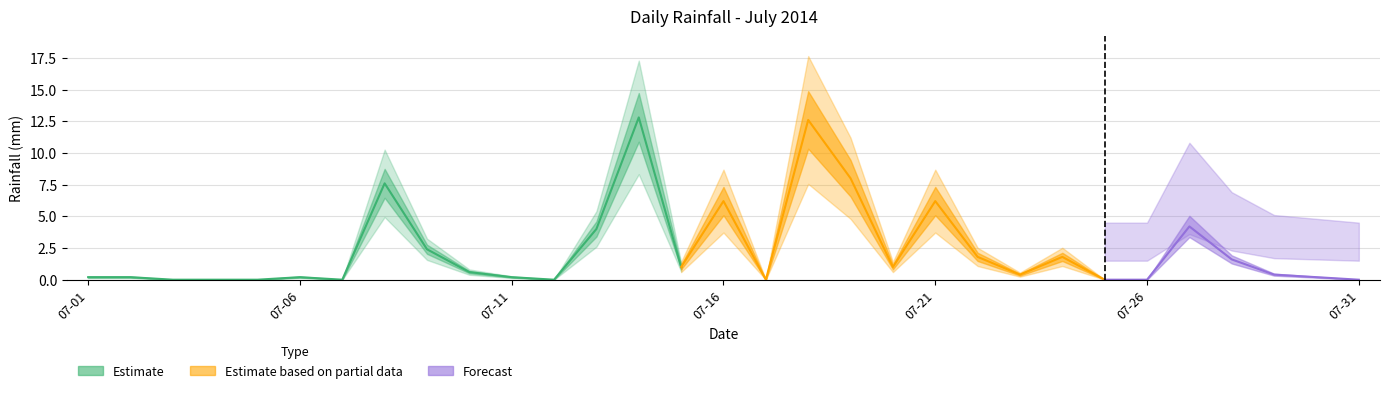

Does the chart display data point markers on the line(s)?

No